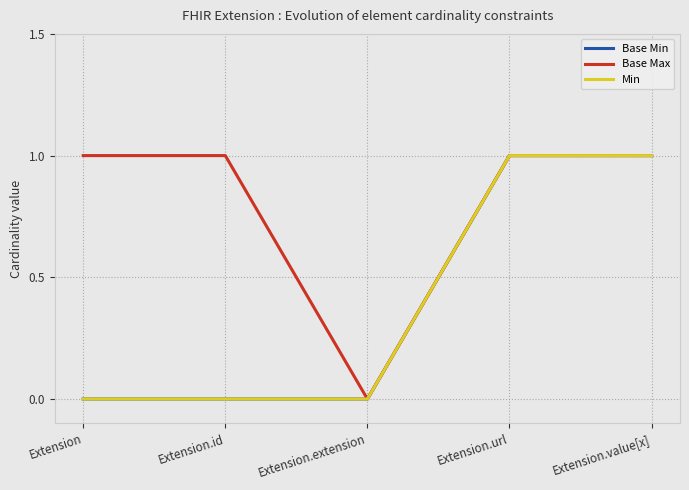

What is the difference between the maximum and second lowest values in the Min series?

1